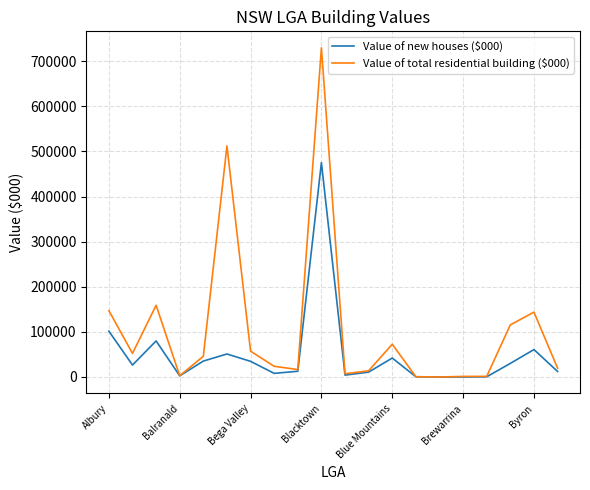

How many values in the Value of new houses ($000) series exceed 26493?

10